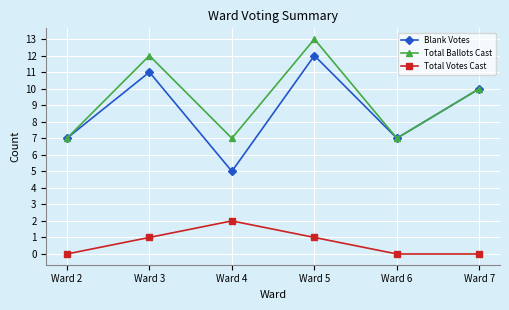

Which category has the highest value in the Total Votes Cast series?

Ward 4